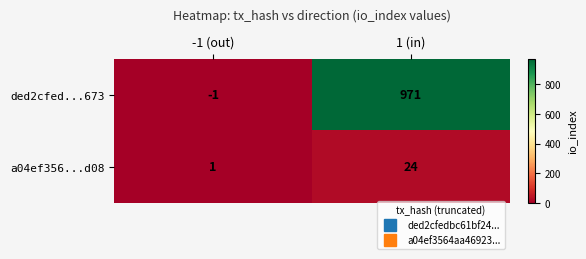

Count the number of categories in the chart.

2